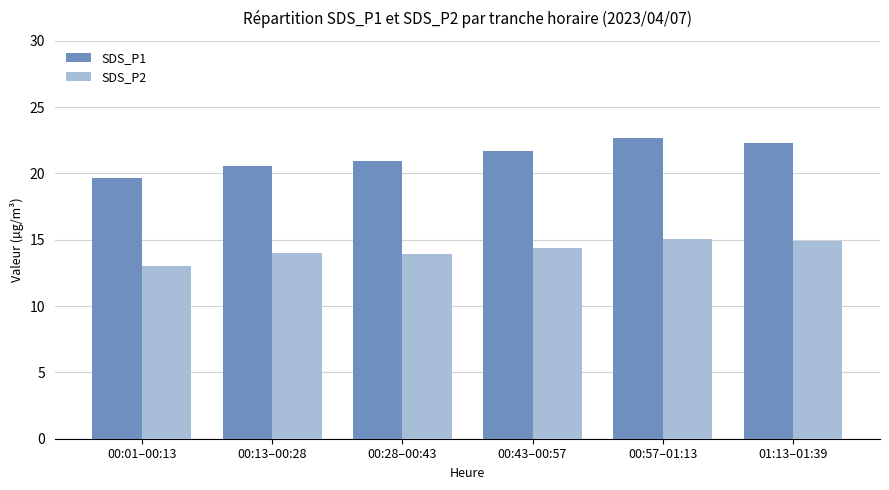

The value of SDS_P2 at 00:57–01:13 is 15.0. True or false?

True